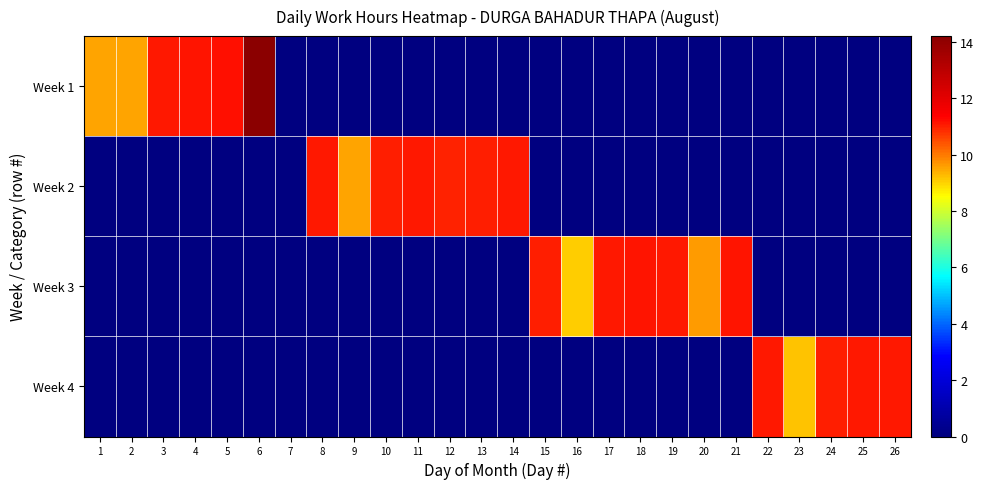

Reading right to left, what are all the values shown in this chart?

Week 1: 26=0.0	25=0.0	24=0.0	23=0.0	22=0.0	21=0.0	20=0.0	19=0.0	18=0.0	17=0.0	16=0.0	15=0.0	14=0.0	13=0.0	12=0.0	11=0.0	10=0.0	9=0.0	8=0.0	7=0.0	6=14.2	5=11.2	4=11.1	3=11.1	2=9.5	1=9.5
Week 2: 26=0.0	25=0.0	24=0.0	23=0.0	22=0.0	21=0.0	20=0.0	19=0.0	18=0.0	17=0.0	16=0.0	15=0.0	14=11.1	13=11.0	12=11.0	11=11.1	10=11.0	9=9.5	8=11.1	7=0.0	6=0.0	5=0.0	4=0.0	3=0.0	2=0.0	1=0.0
Week 3: 26=0.0	25=0.0	24=0.0	23=0.0	22=0.0	21=11.2	20=9.6	19=11.1	18=11.2	17=11.1	16=9.1	15=11.0	14=0.0	13=0.0	12=0.0	11=0.0	10=0.0	9=0.0	8=0.0	7=0.0	6=0.0	5=0.0	4=0.0	3=0.0	2=0.0	1=0.0
Week 4: 26=11.1	25=11.1	24=11.0	23=9.2	22=11.1	21=0.0	20=0.0	19=0.0	18=0.0	17=0.0	16=0.0	15=0.0	14=0.0	13=0.0	12=0.0	11=0.0	10=0.0	9=0.0	8=0.0	7=0.0	6=0.0	5=0.0	4=0.0	3=0.0	2=0.0	1=0.0